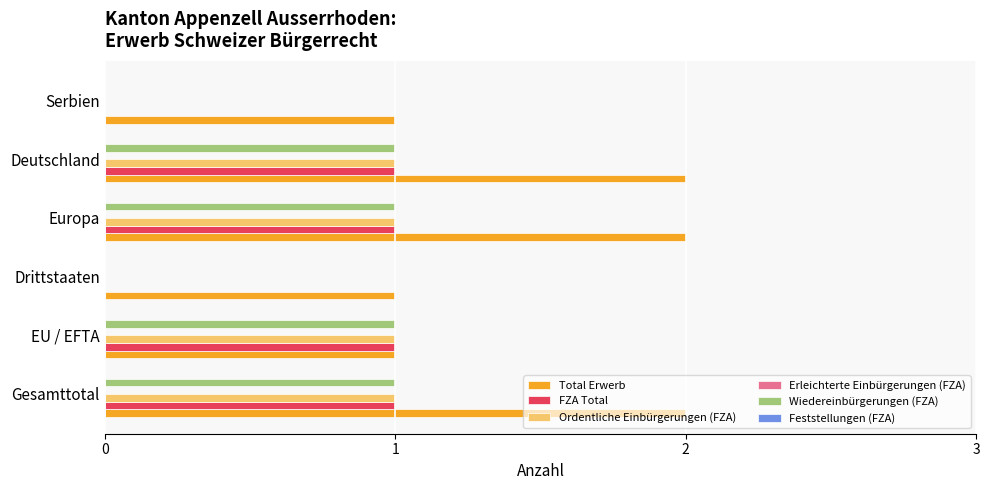

Which series has the largest total across all categories?

Total Erwerb